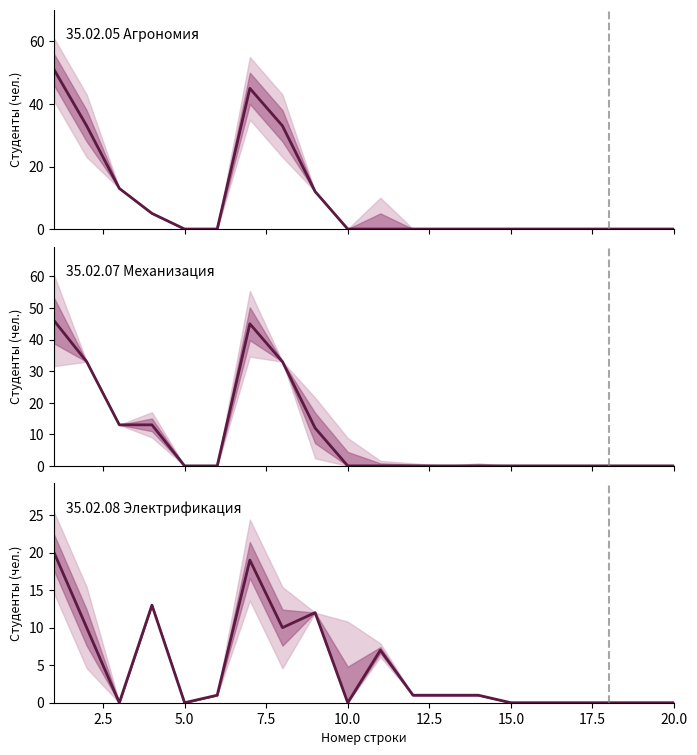

What is the total value across all series at 12.5?

1